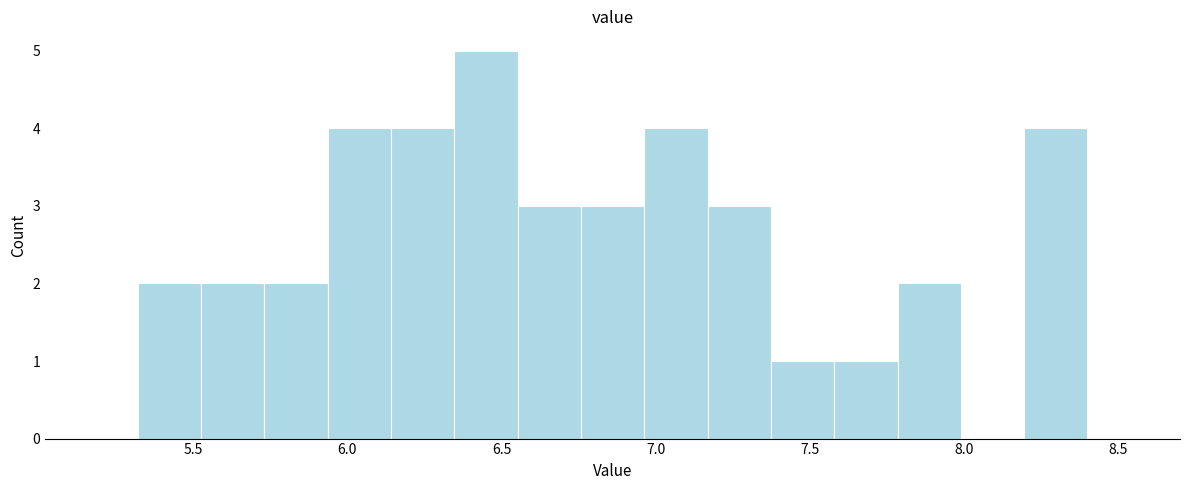

Which range on the x-axis has the tallest bar?

6.35 to 6.55